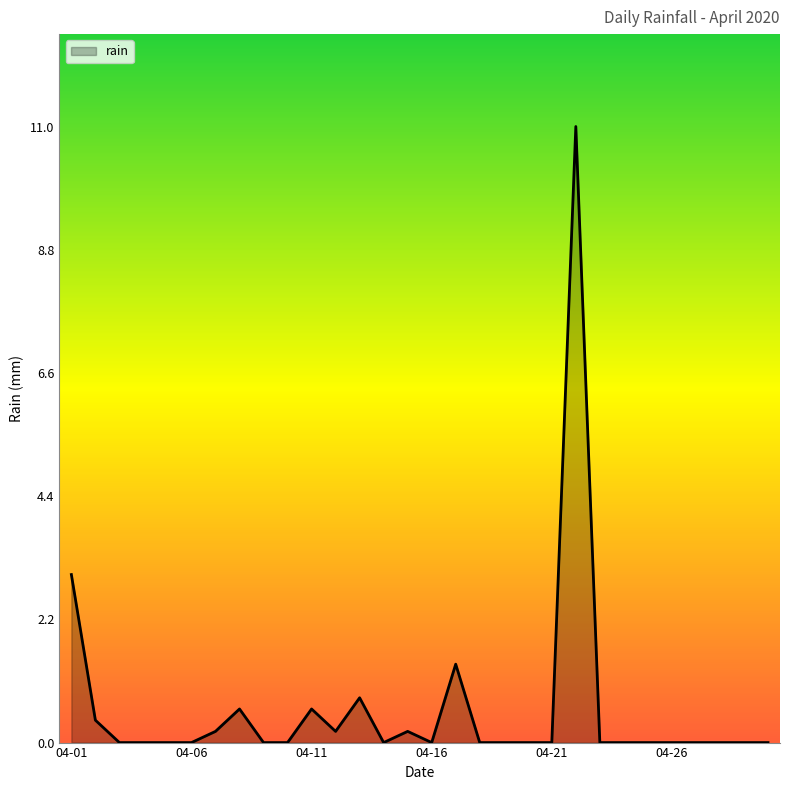

What is the maximum value shown in the chart?

11.0